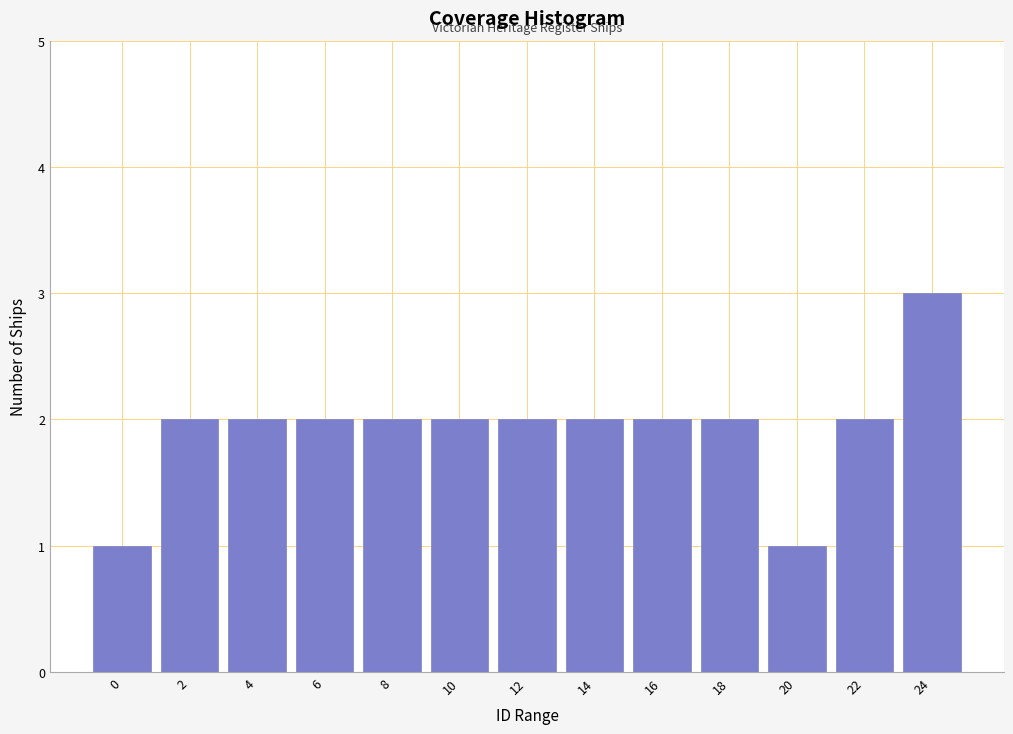

Reading left to right, transcribe all the data shown in this chart.

0=1	2=2	4=2	6=2	8=2	10=2	12=2	14=2	16=2	18=2	20=1	22=2	24=3